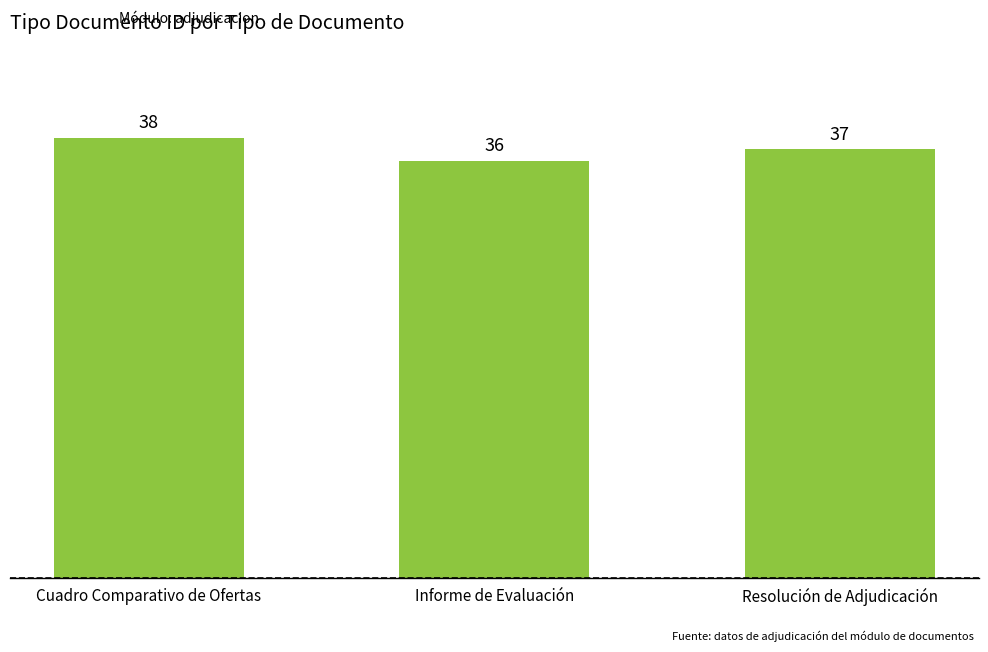

What is the change in value from Informe de Evaluación to Resolución de Adjudicación?

+1